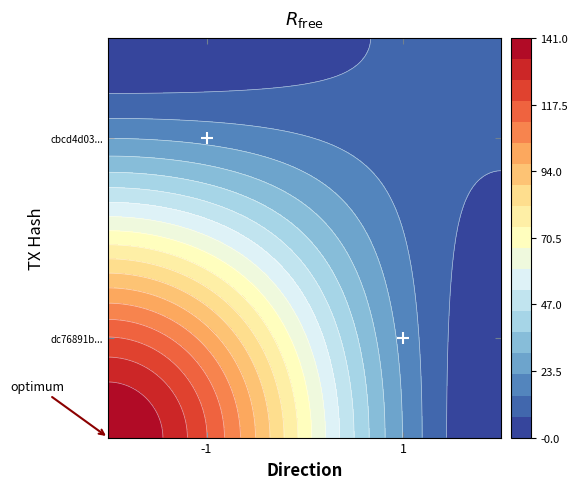

What is the change in value from -1 to 1?

-0.5